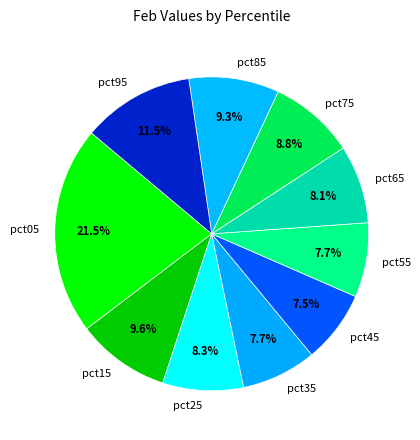

Which slice is the largest?

pct05